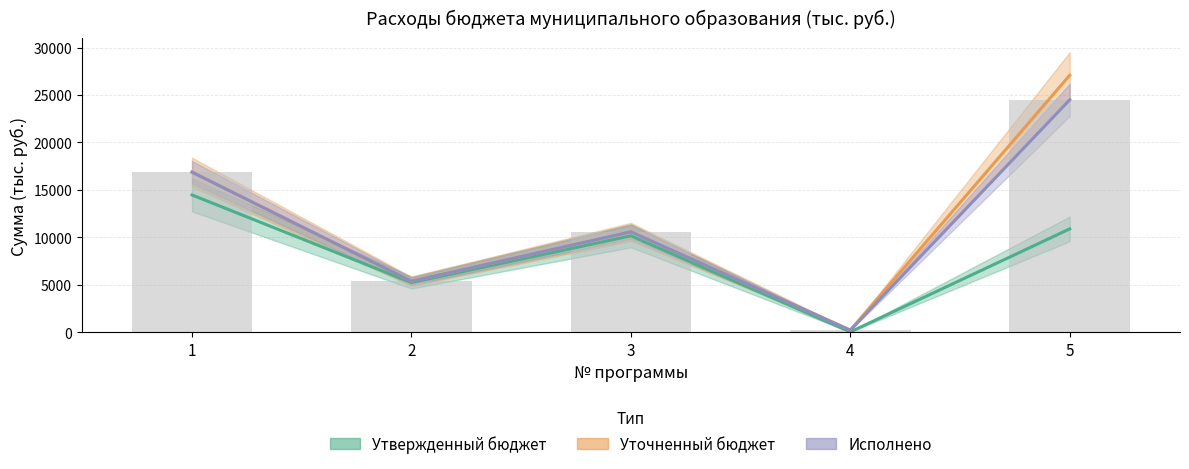

What is the difference between the maximum and minimum values?

24294